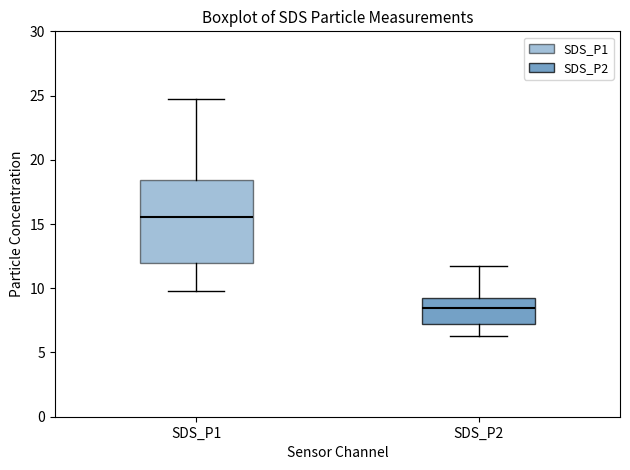

Comparing the boxes themselves (not the whiskers), which one is the tallest?

SDS_P1